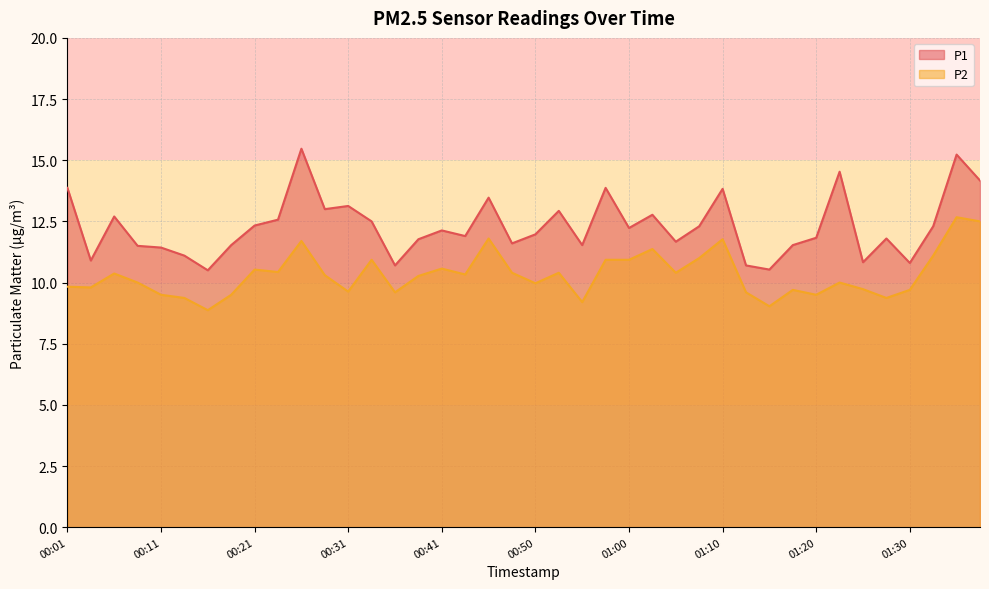

How many data points in P1 are less than 12?

20